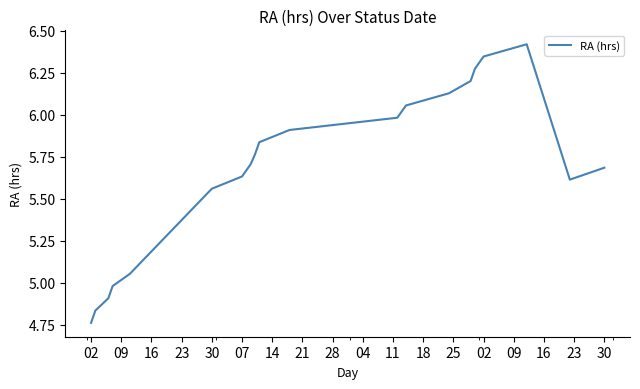

What is the difference between the maximum and minimum values?

1.7